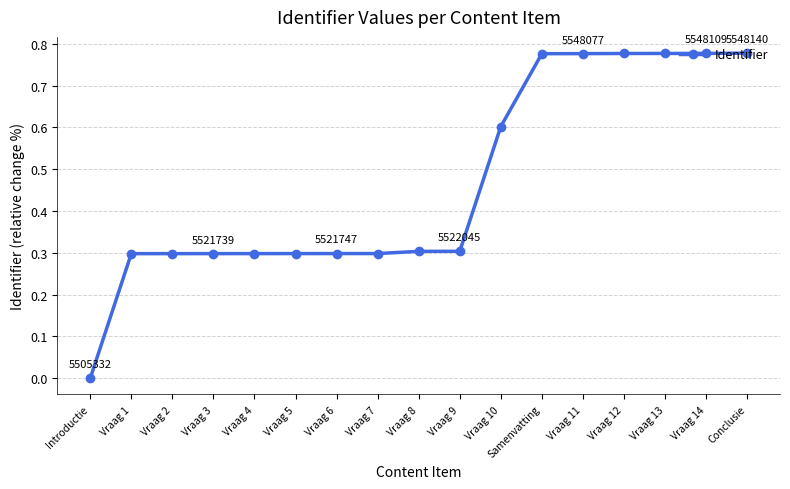

How many values are between 0 and 1?

17